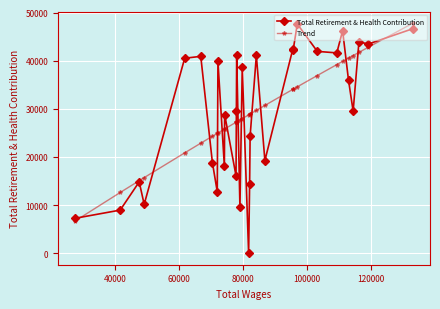

Rank the series by their maximum value, from highest to lowest.

Trend, Total Retirement & Health Contribution